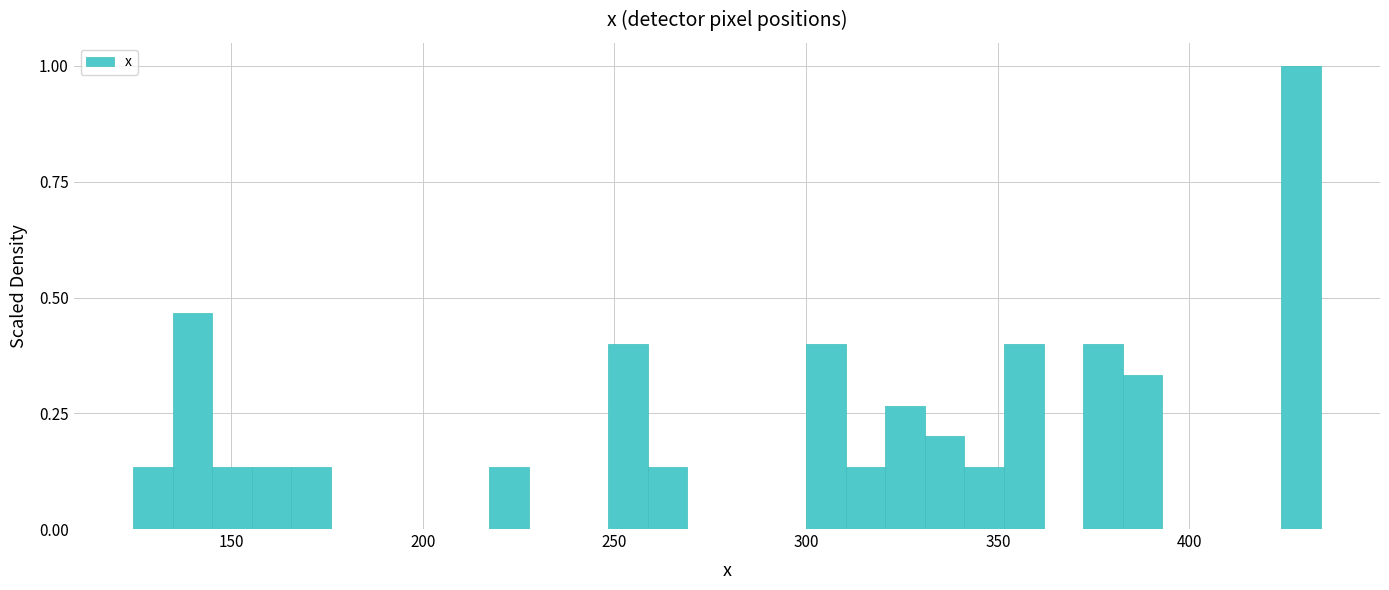

Around what value on the x-axis is the tallest bar? Give the approximate position of its centre, as read against the axis.

430